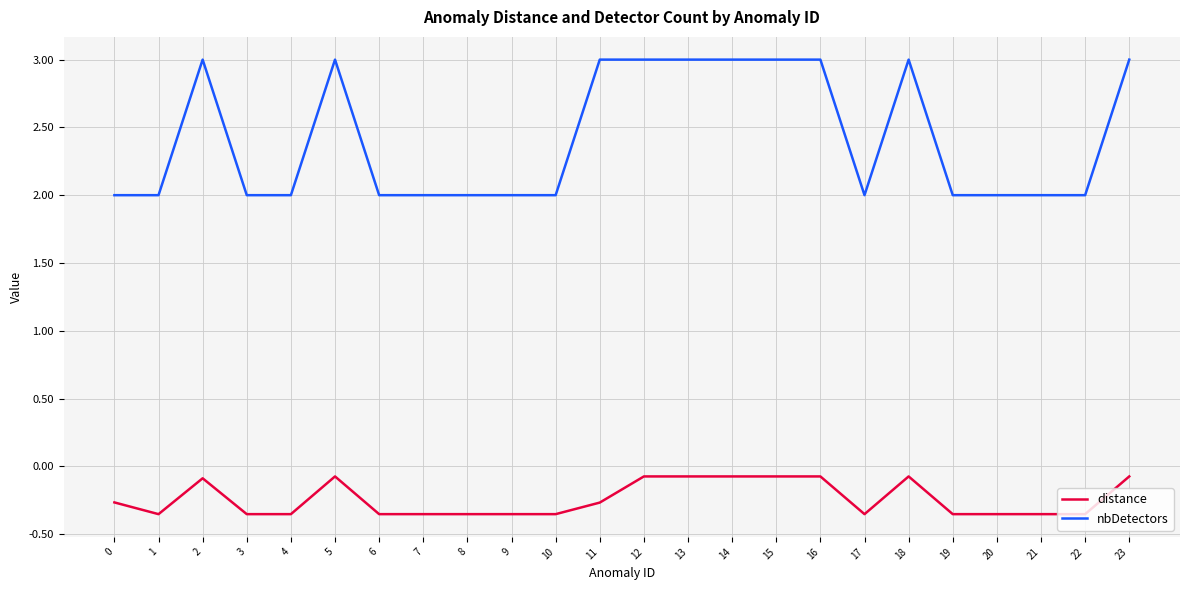

True or false: nbDetectors and distance intersect in this chart.

False